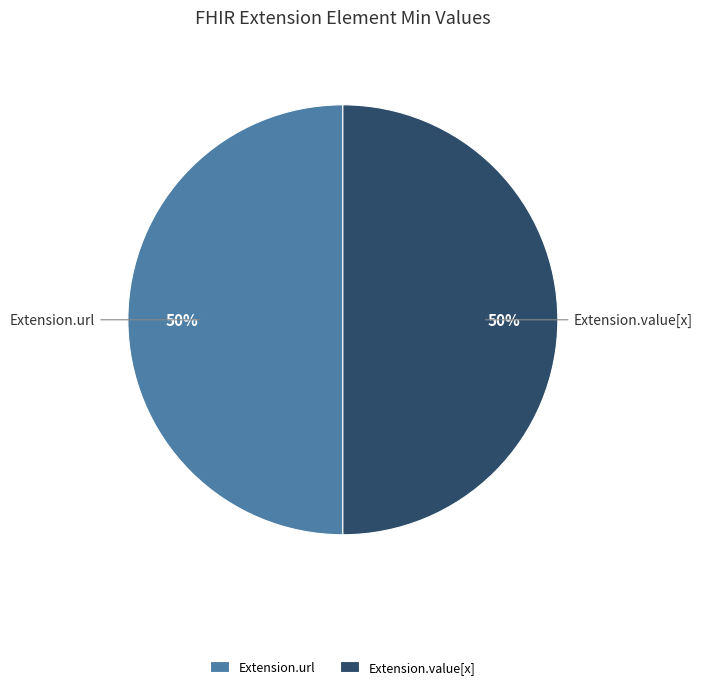

To the nearest percent, what is the difference between the largest and smallest slice percentages?

0%